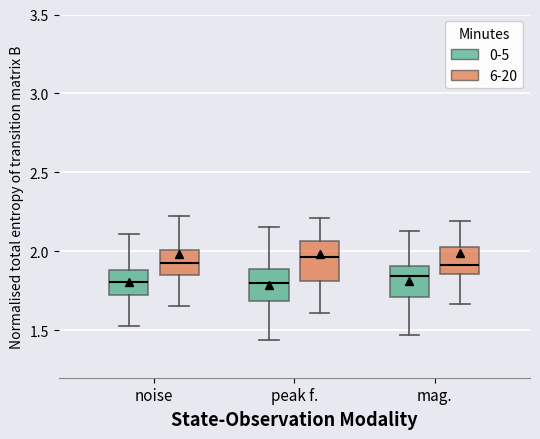

Reading left to right, transcribe this box plot: for each box, give where its median line is, the range the box spans, and where its two whiskers end, as read against the y-axis. The values are not printed on the chart, so give them approximately, as read against the axis.

noise (0-5): median 1.80, box 1.75 to 1.90, whiskers 1.55 to 2.10
noise (6-20): median 1.95, box 1.85 to 2.00, whiskers 1.65 to 2.20
peak f. (0-5): median 1.80, box 1.70 to 1.90, whiskers 1.45 to 2.15
peak f. (6-20): median 1.95, box 1.80 to 2.05, whiskers 1.60 to 2.20
mag. (0-5): median 1.85, box 1.70 to 1.90, whiskers 1.45 to 2.15
mag. (6-20): median 1.90, box 1.85 to 2.05, whiskers 1.65 to 2.20